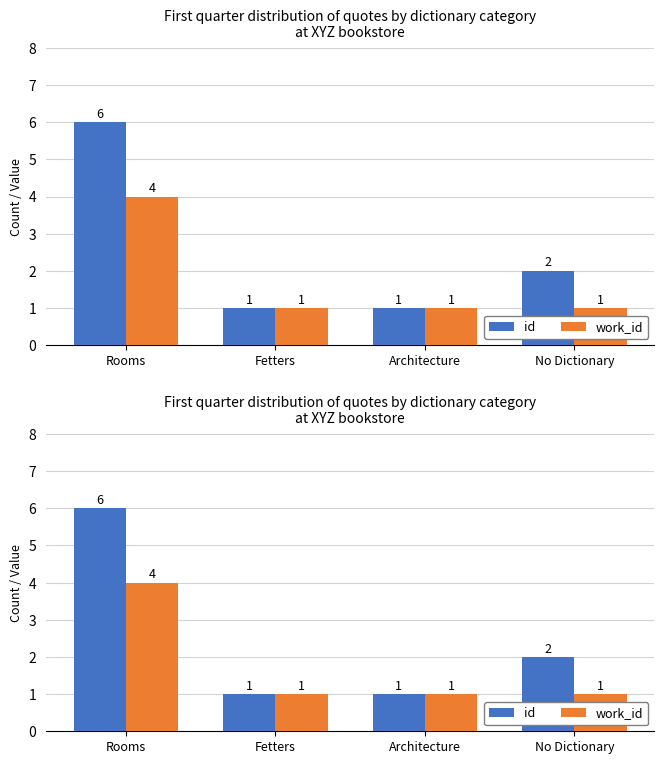

Between Architecture and No Dictionary, which series saw the biggest shift?

id